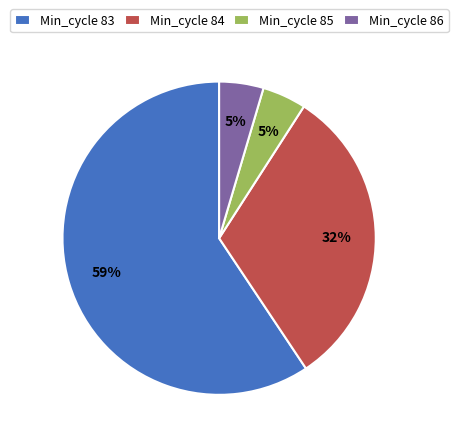

What percentage is the Min_cycle 84 slice, to the nearest percent?

32%